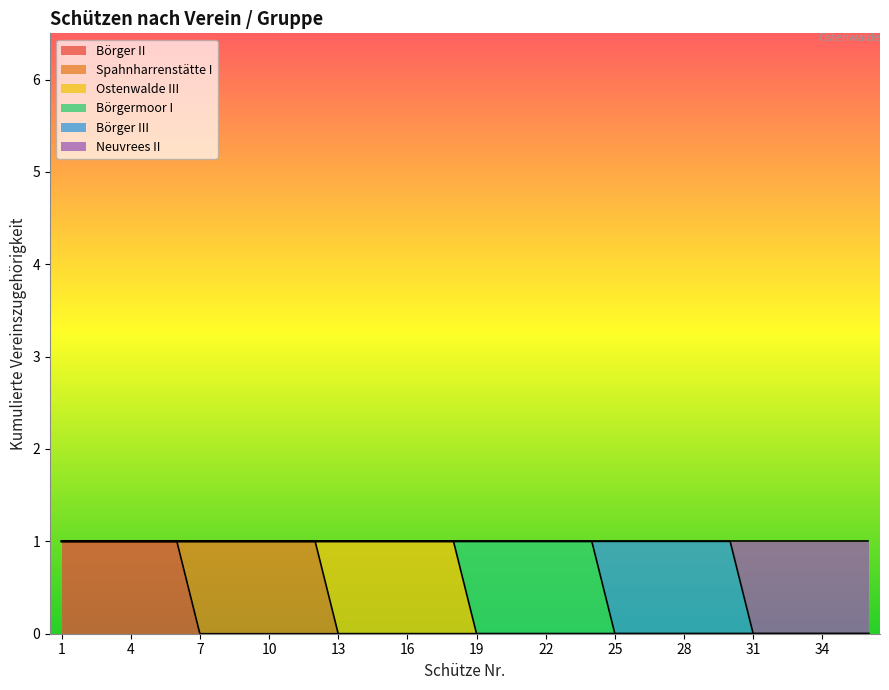

Which series has the largest range (max minus min)?

Börger II